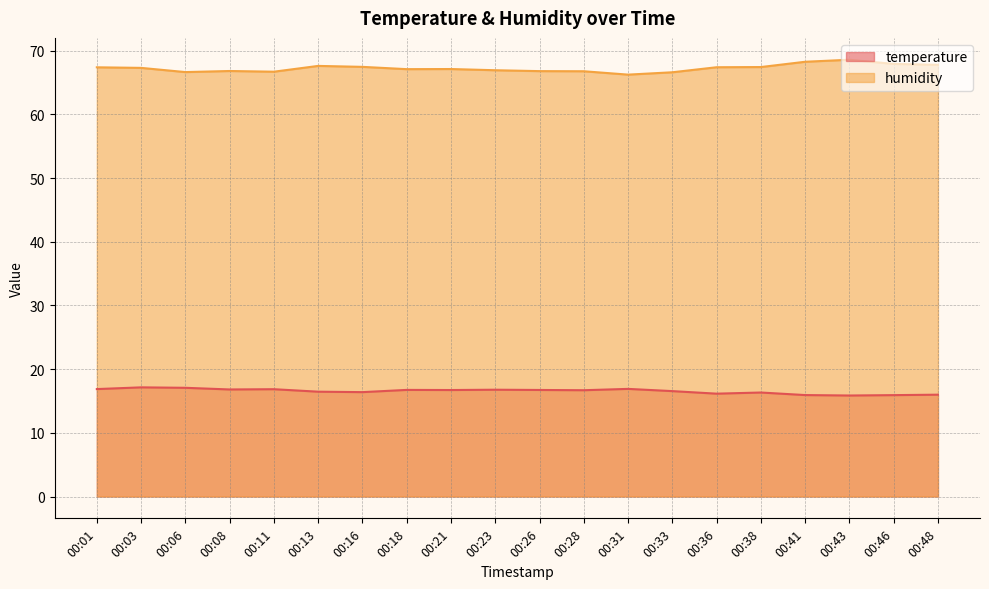

Which category has the highest value across all series?

00:43